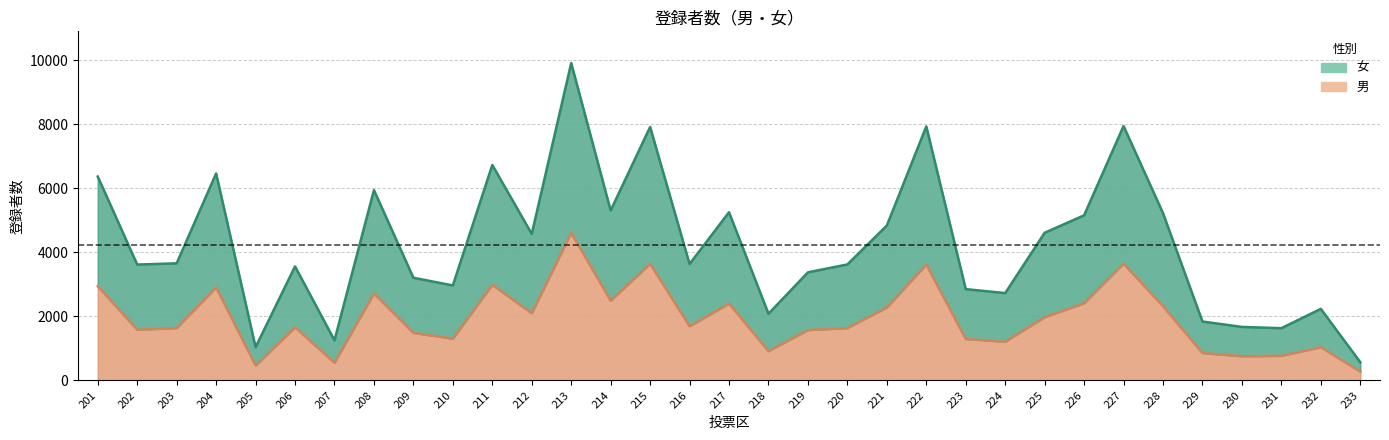

How many lines are shown in the chart?

2